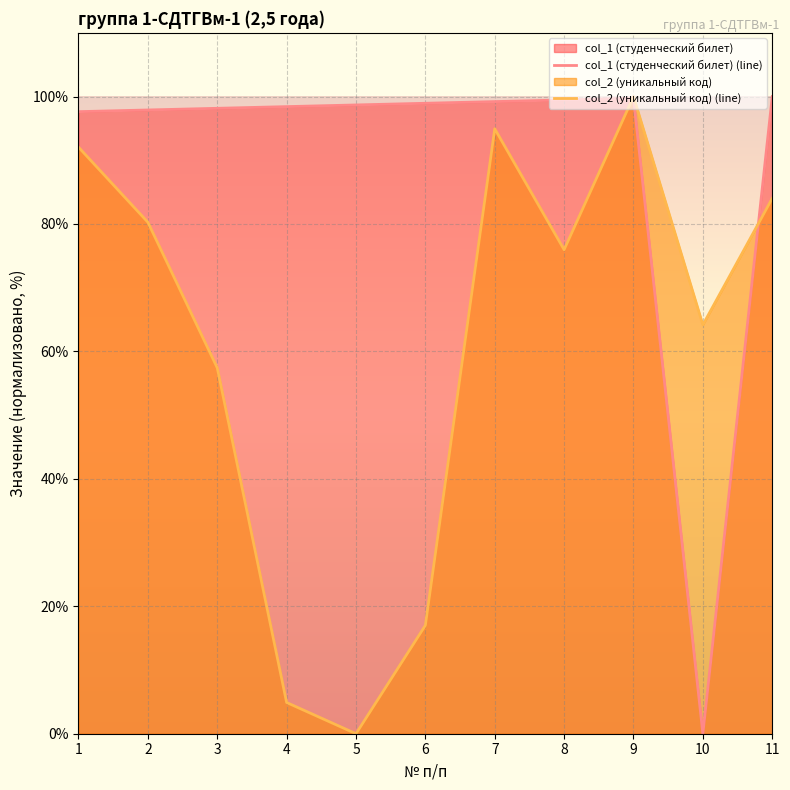

At which category is the sum across all series the highest?

9